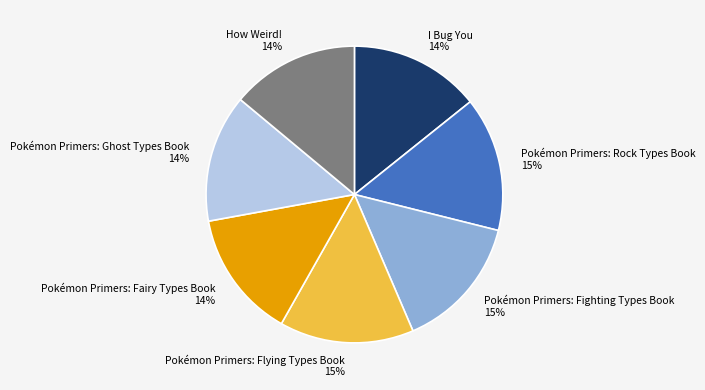

To the nearest percent, what percentage of the pie is Pokémon Primers: Ghost Types Book?

14%